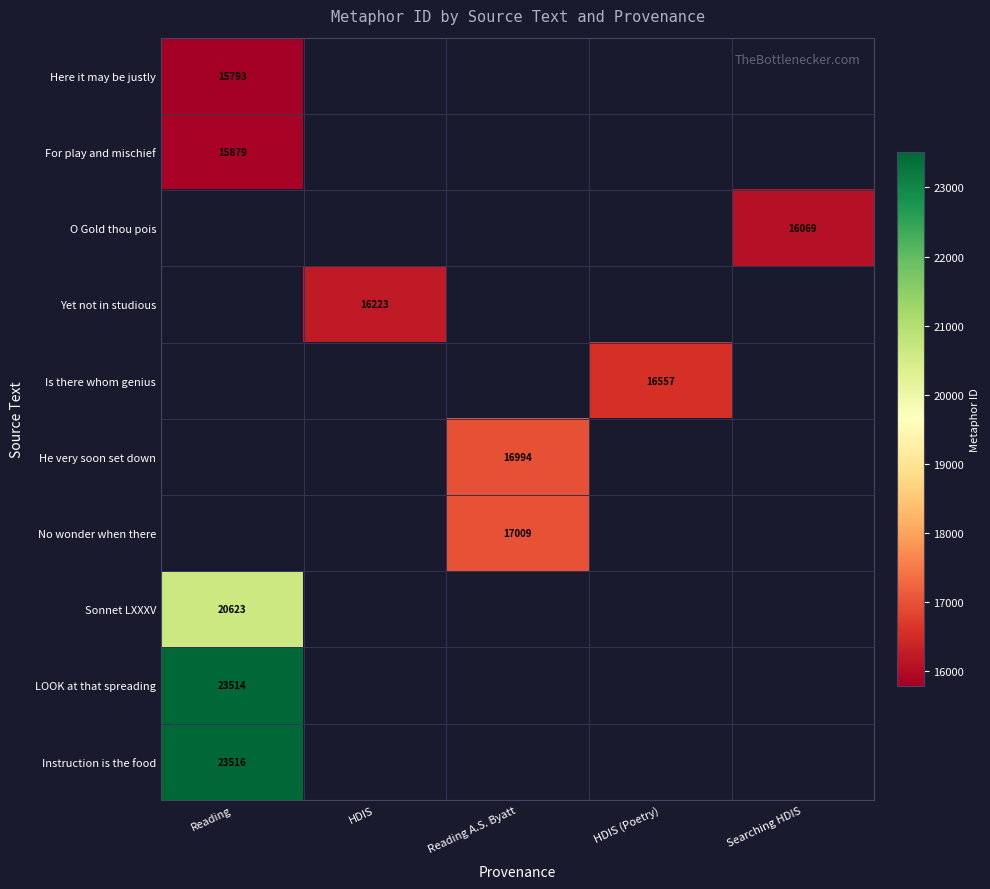

Is it true that Here it may be justly equals 9659 at Reading?

False